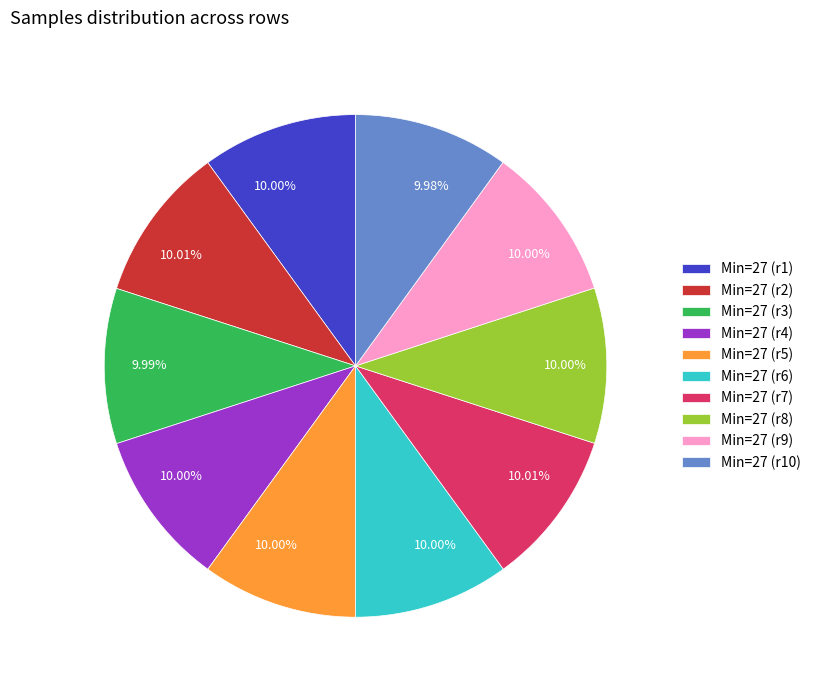

What is the ratio of the value at Min=27 (r10) to the value at Min=27 (r2)?

1.0